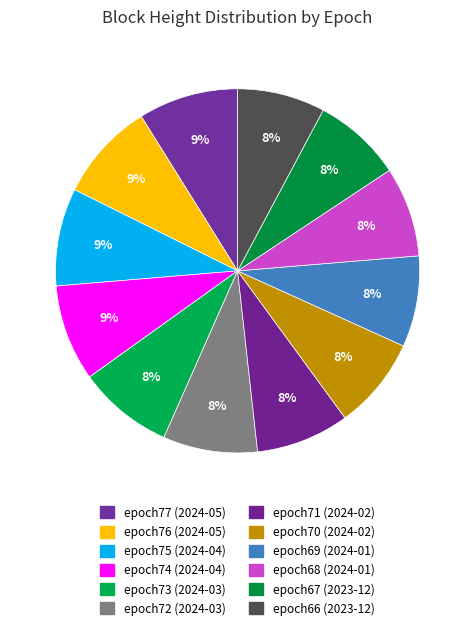

Is there any slice that represents more than half of the pie?

No